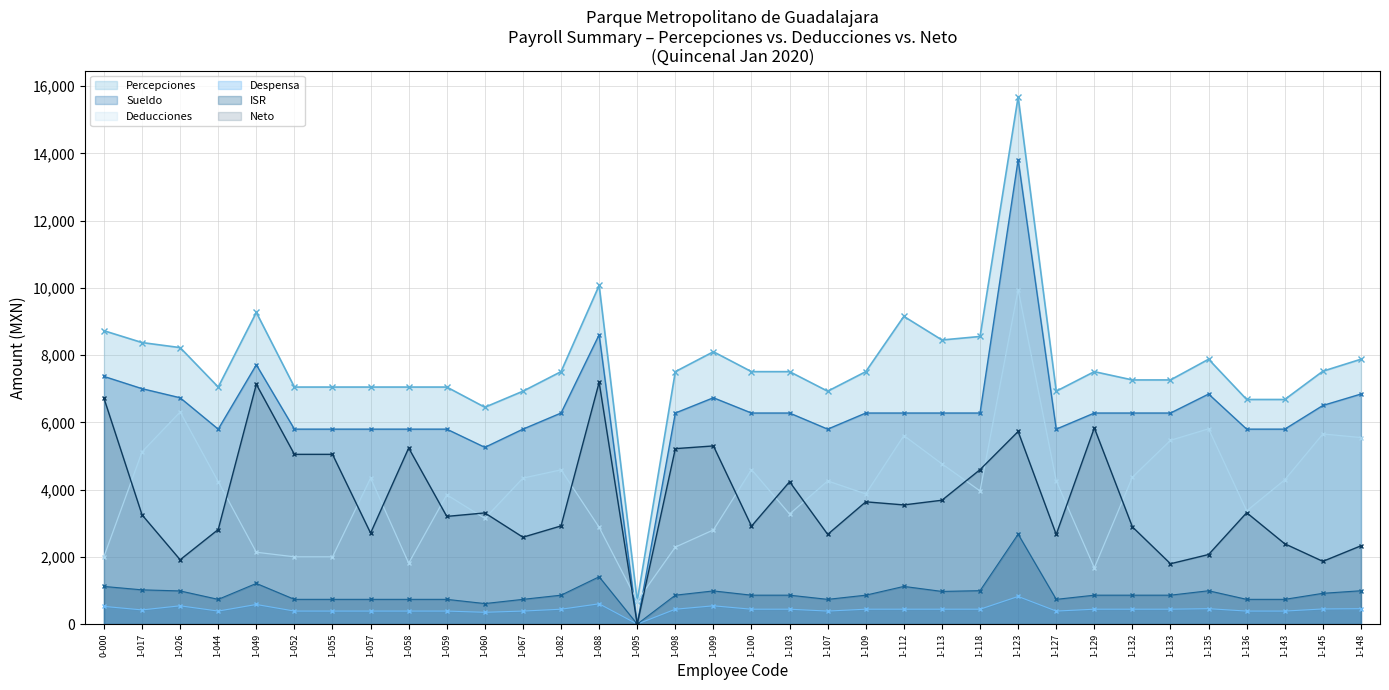

Between 1-026 and 1-118, which series saw the biggest shift?

Neto